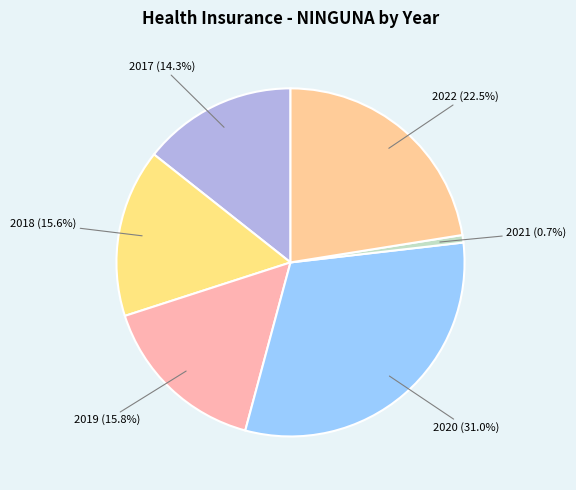

To the nearest percent, what is the difference between the 2021 and 2019 slice percentages?

15%